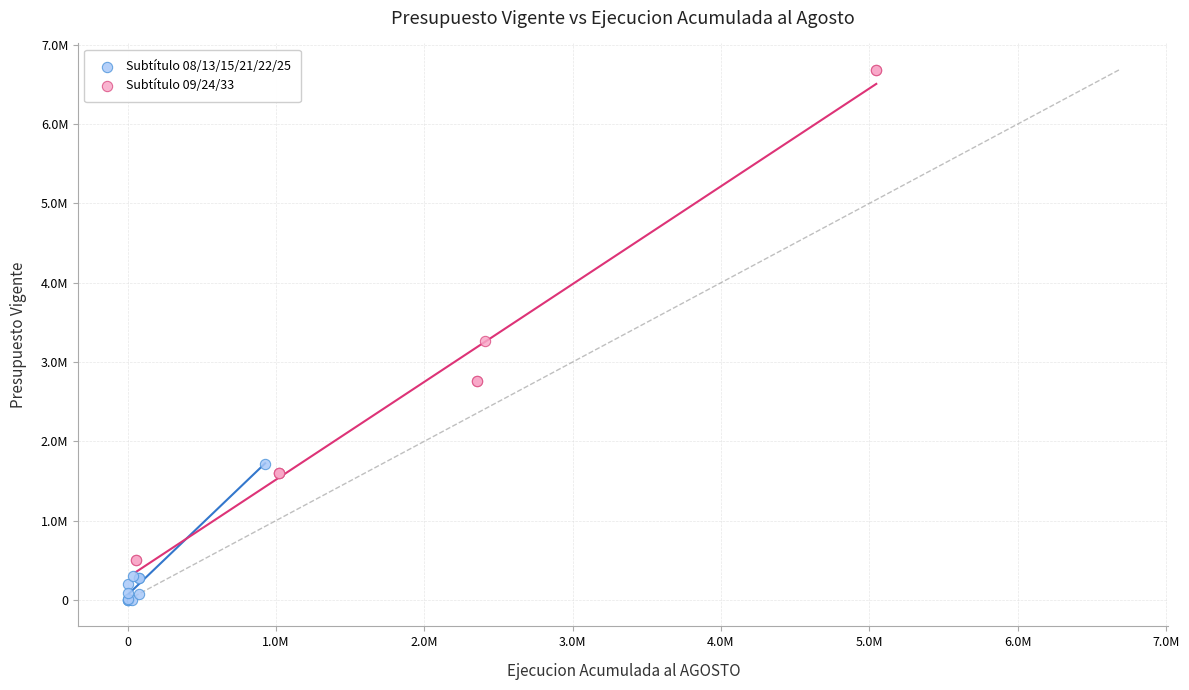

What are all the series names shown in the legend?

Subtítulo 08/13/15/21/22/25, Subtítulo 09/24/33